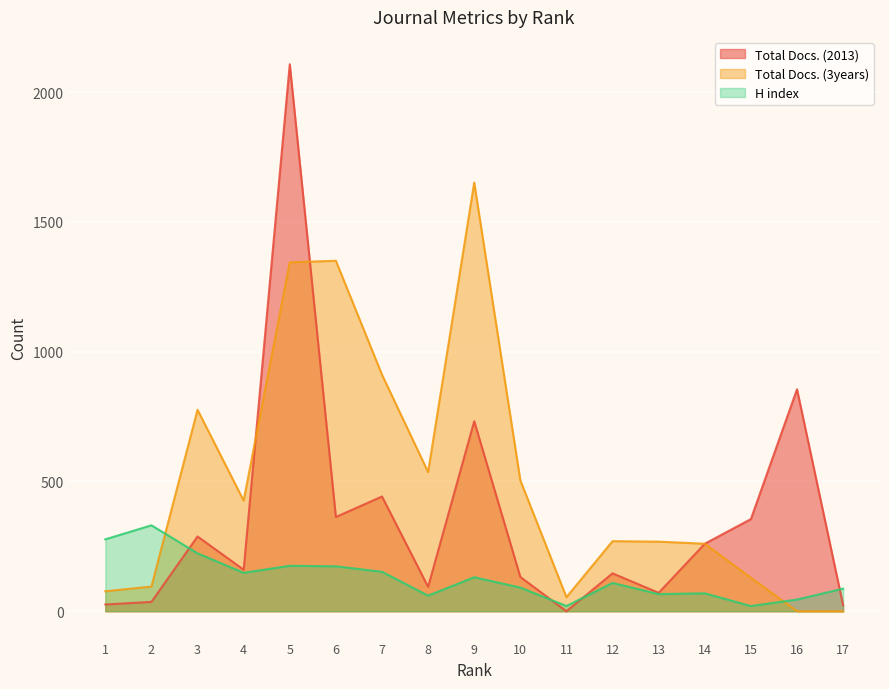

How many data points in Total Docs. (2013) are above 160?

8